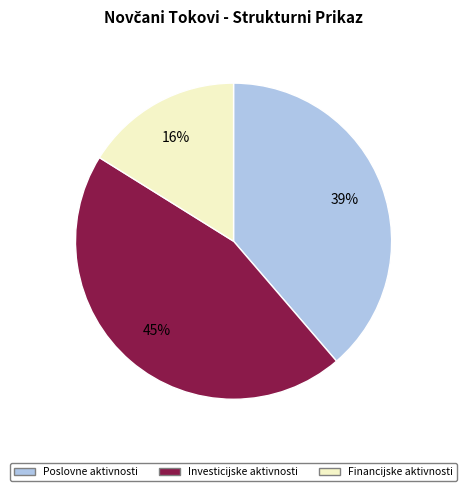

True or false: Investicijske aktivnosti accounts for 45% of the total.

True